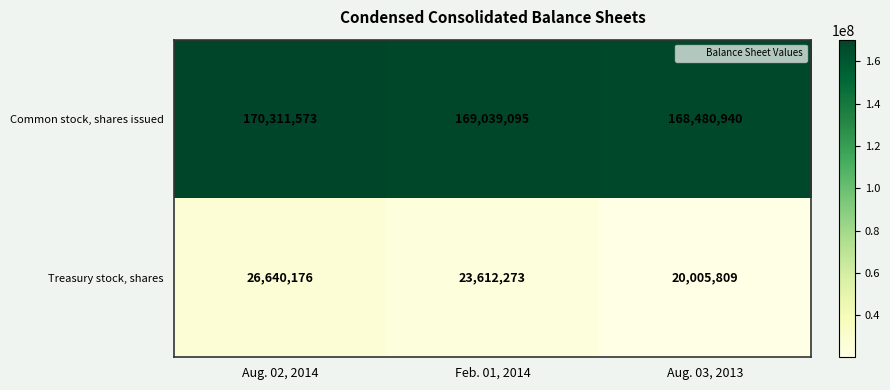

What is the sum of all Treasury stock, shares values?

70258258